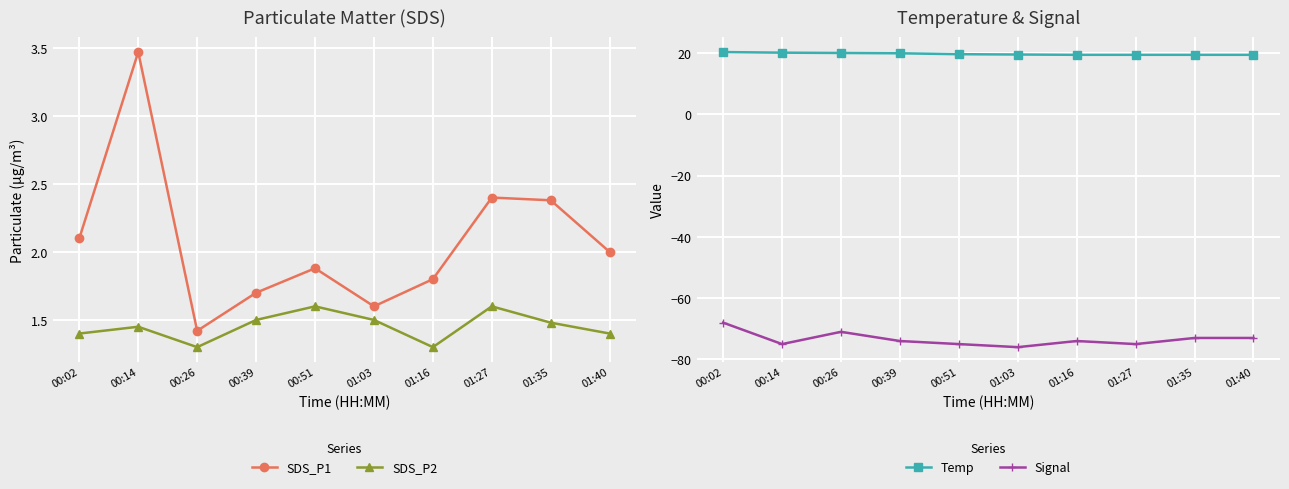

Rank the series by their maximum value, from highest to lowest.

Temp, SDS_P1, SDS_P2, Signal